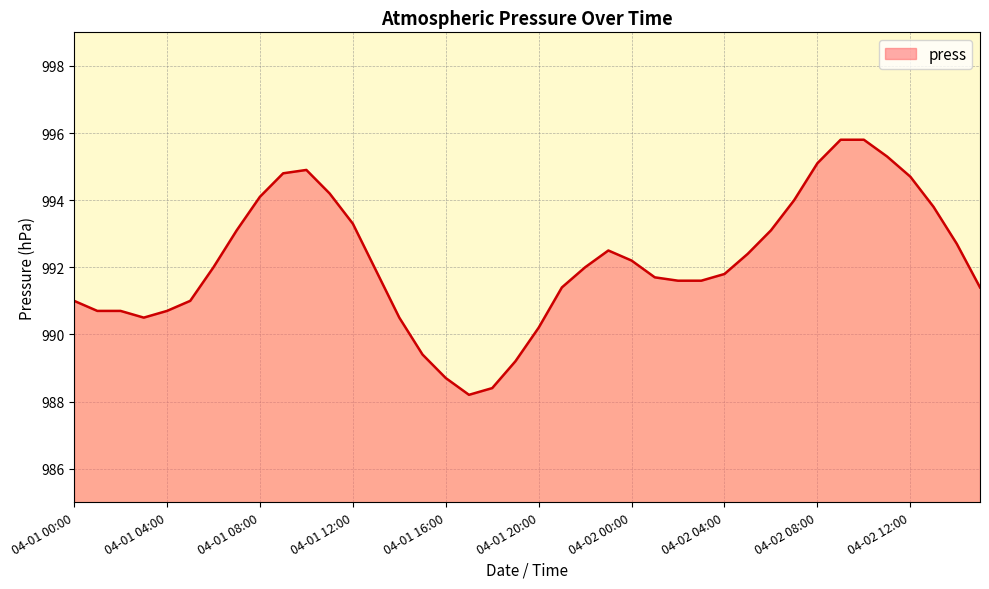

What is the minimum value shown in the chart?

988.2